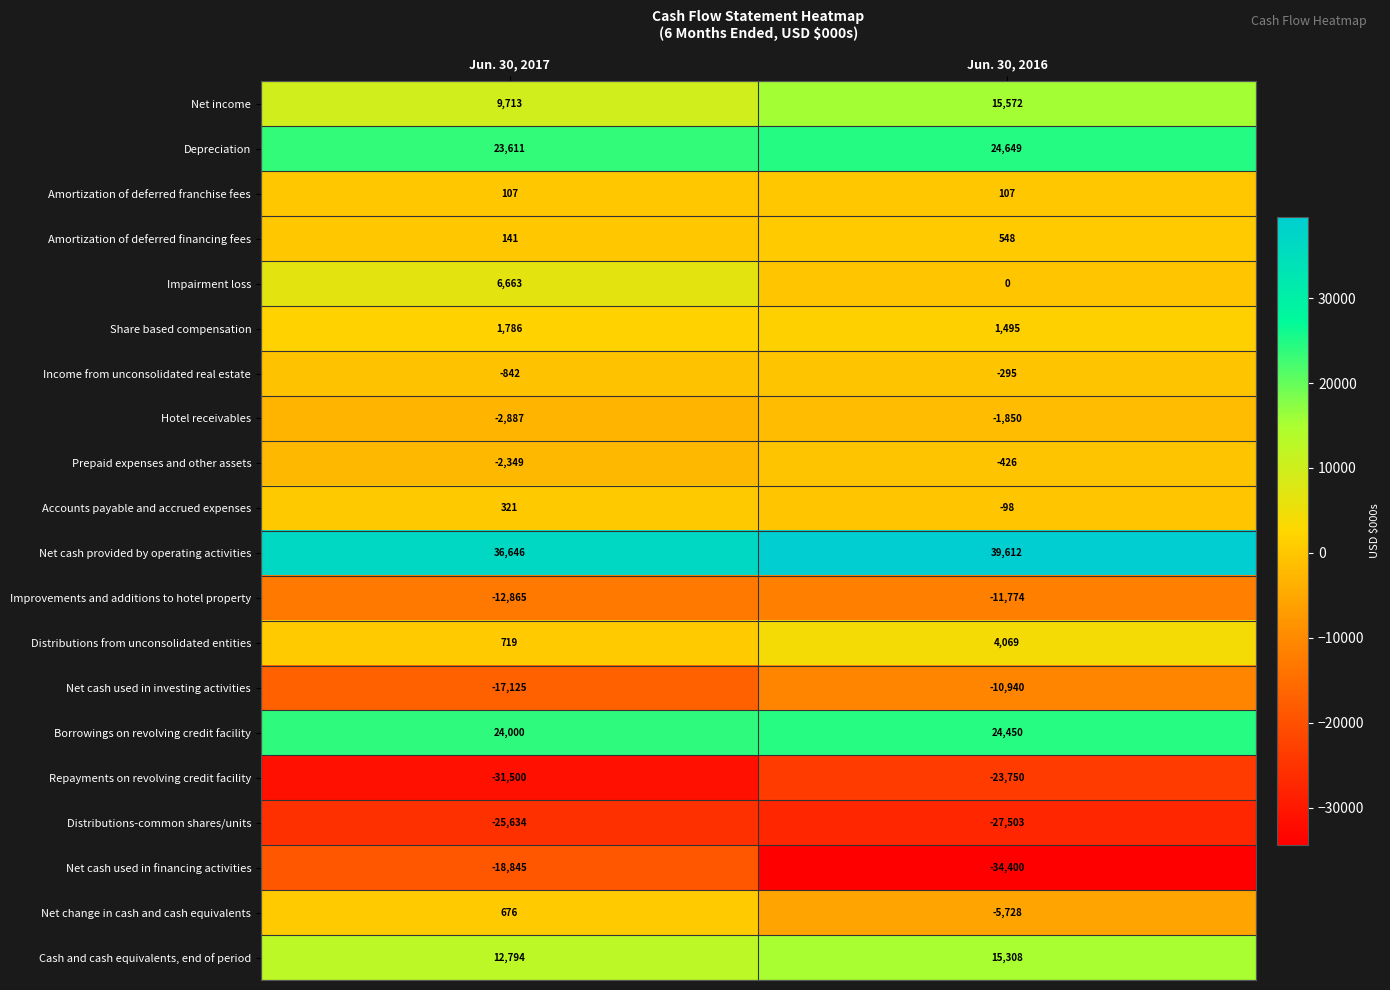

What is the sum of the Hotel receivables values at Jun. 30, 2016 and Jun. 30, 2017?

-4737